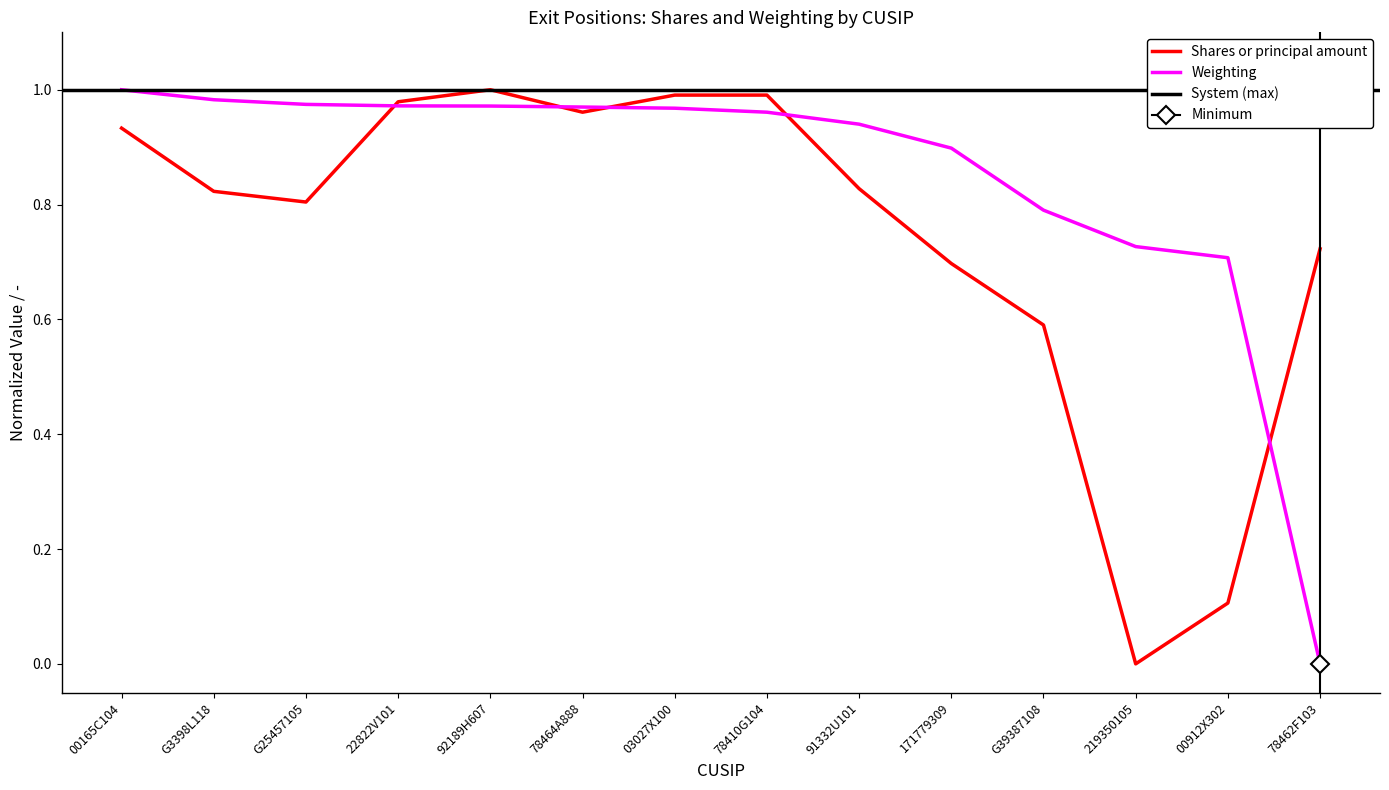

What is the spread (max minus min) of values at G25457105?

0.2